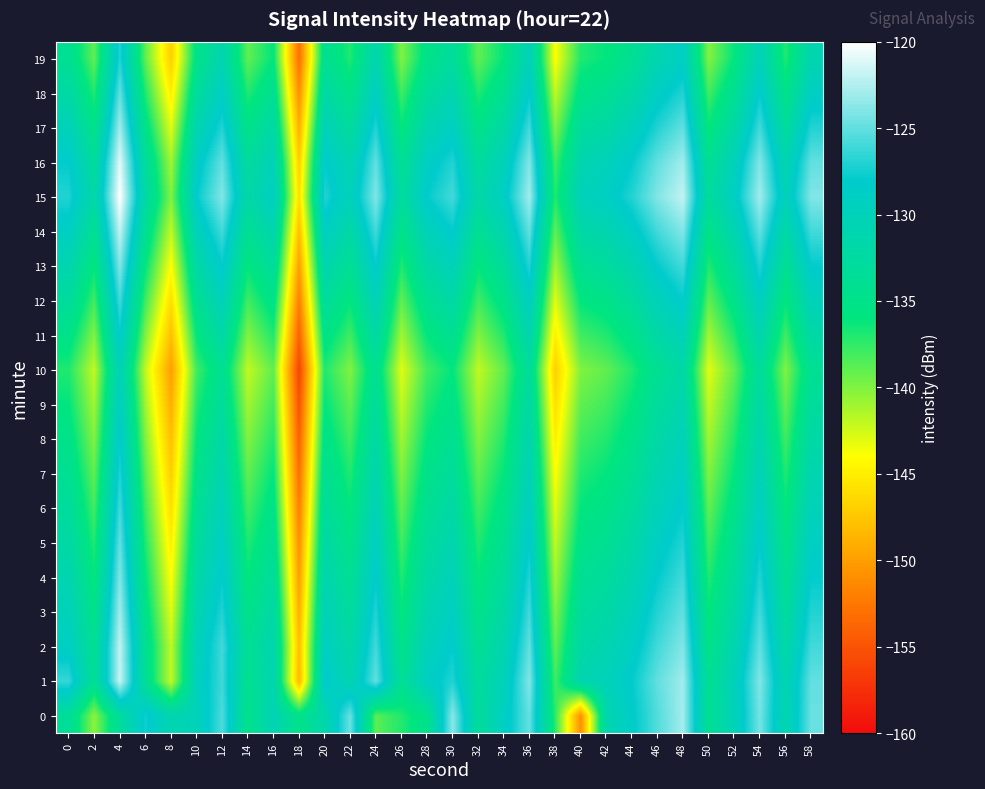

At which category is the sum across all series the highest?

4